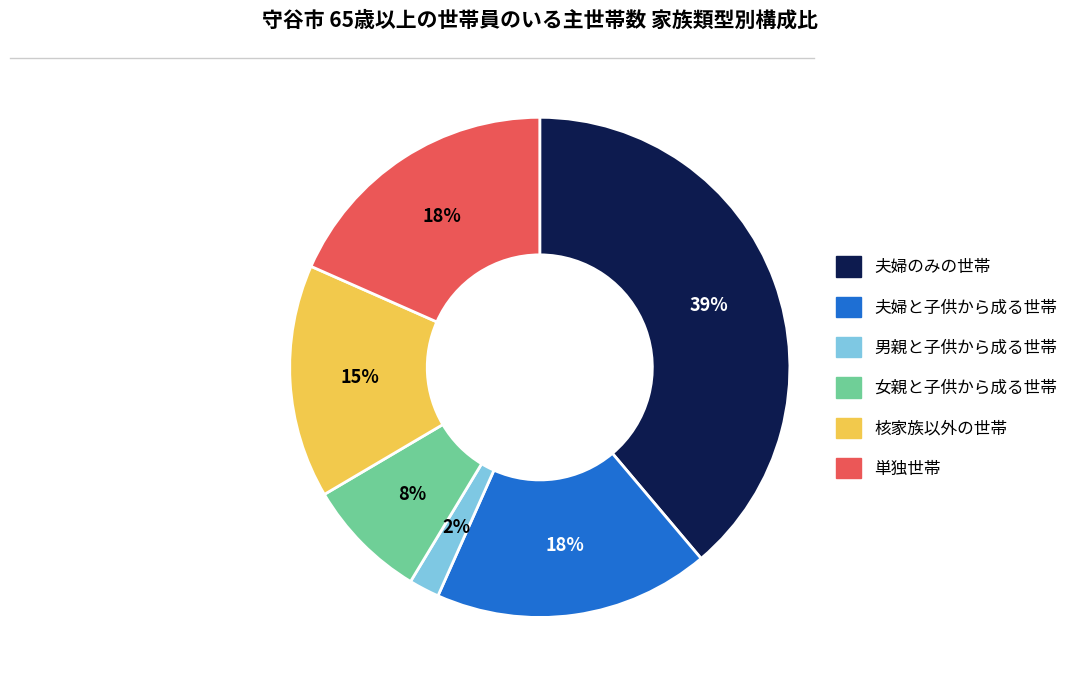

What is the largest slice in the pie chart?

夫婦のみの世帯